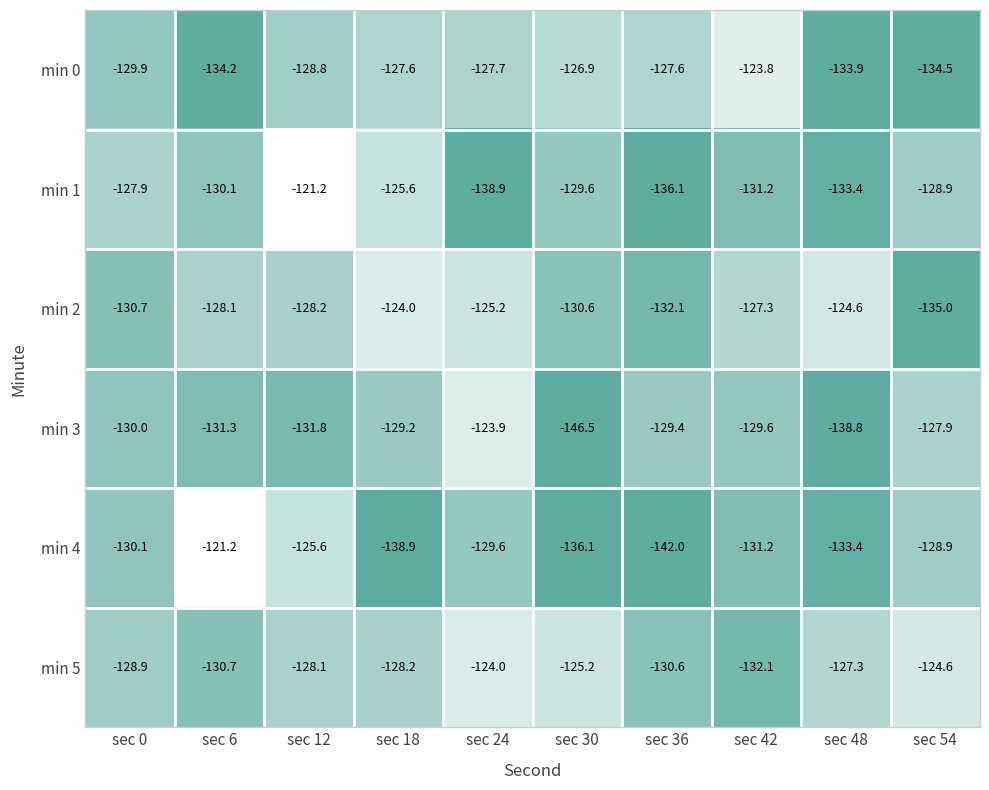

At which label does min 3 first exceed -129?

sec 24